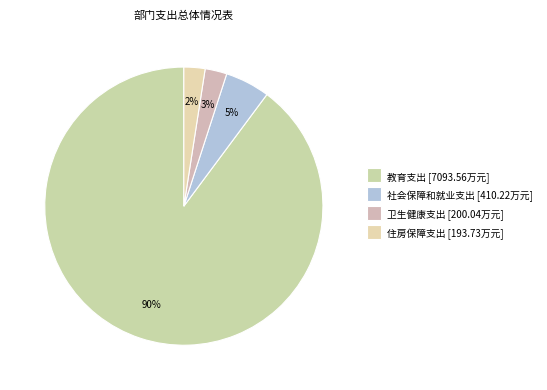

How many segments does this pie chart have?

4